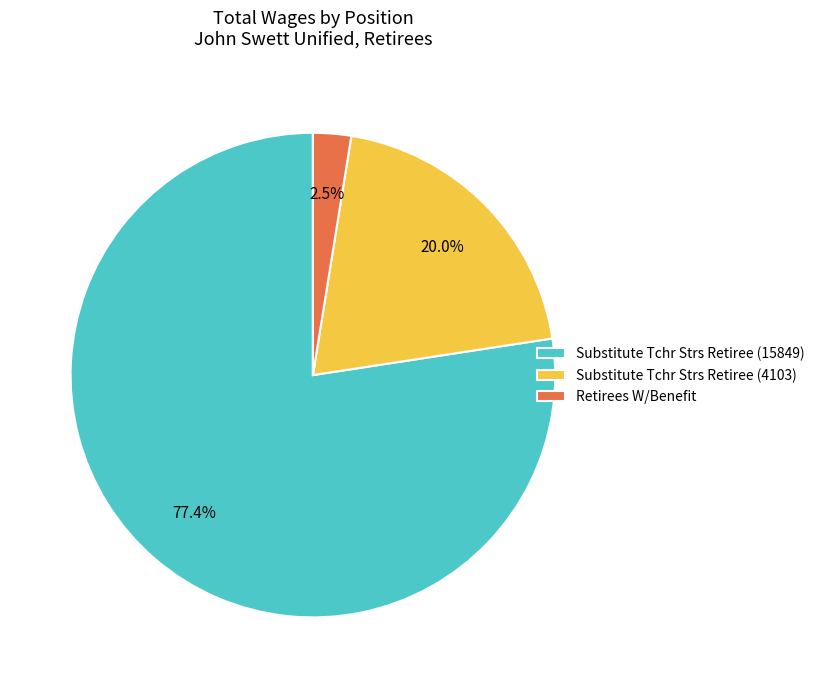

True or false: Substitute Tchr Strs Retiree (15849) accounts for 64% of the total.

False